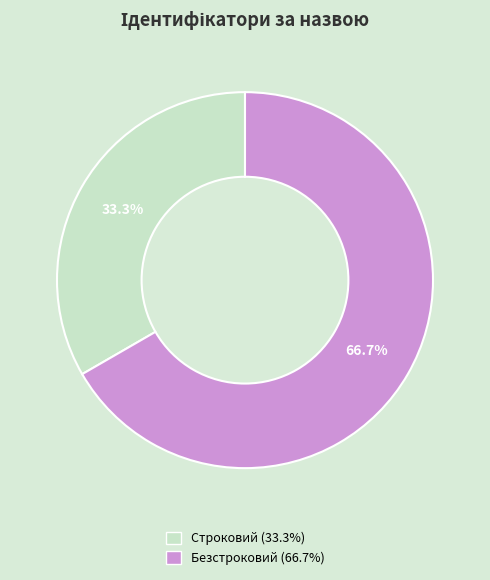

To the nearest percent, what percentage of the pie is Безстроковий?

67%